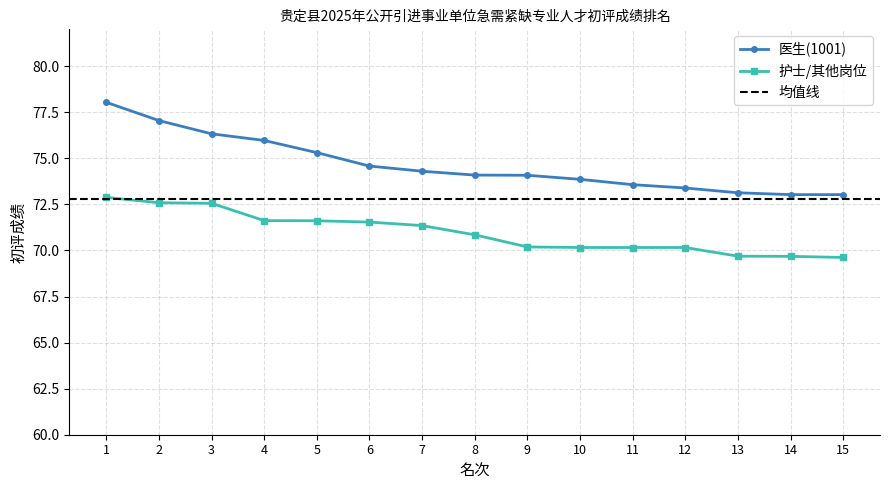

What is the spread (max minus min) of values at 14?

3.3